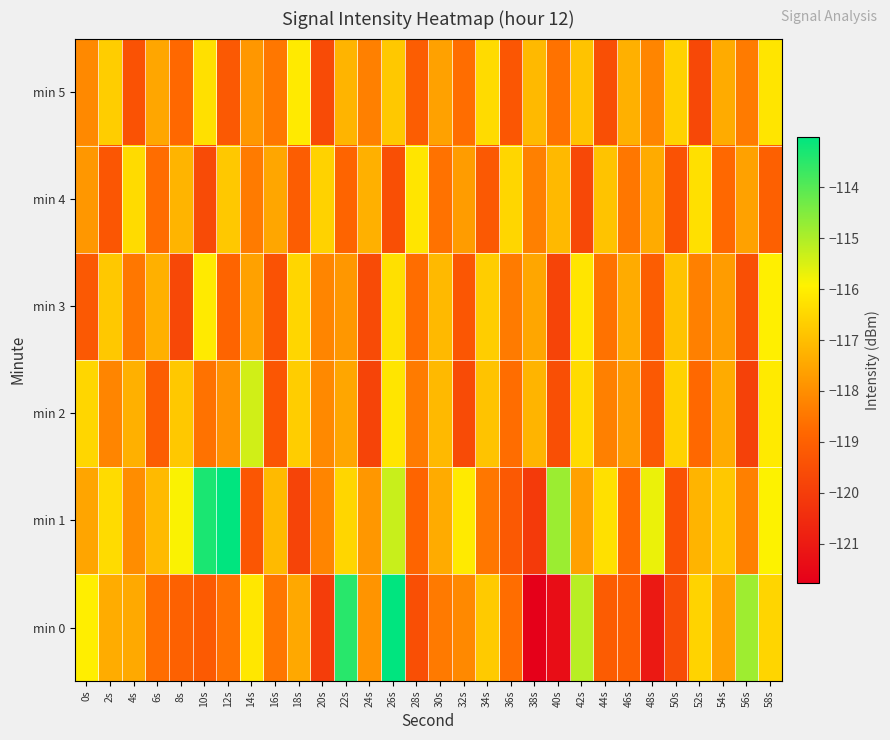

Which series has the largest range (max minus min)?

min 0